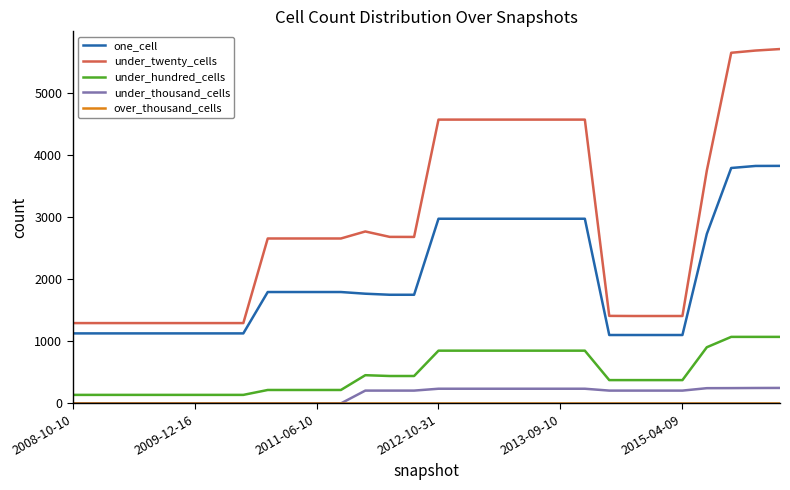

What is the highest value of the one_cell series?

3824